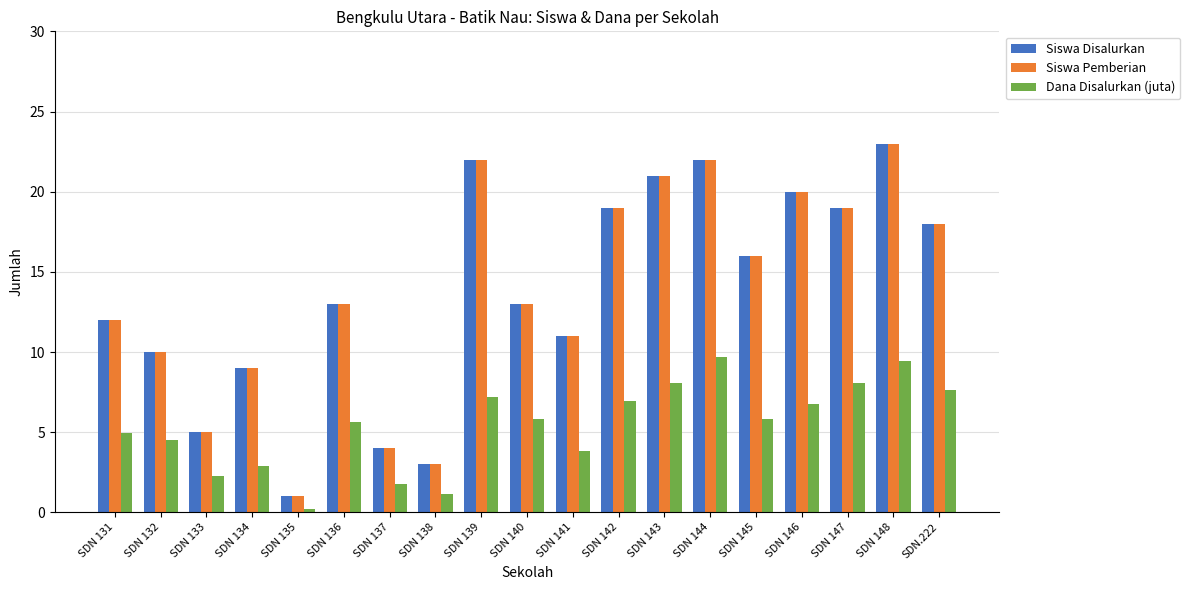

The value of Dana Disalurkan (juta) at SDN 148 is 9.4. True or false?

True